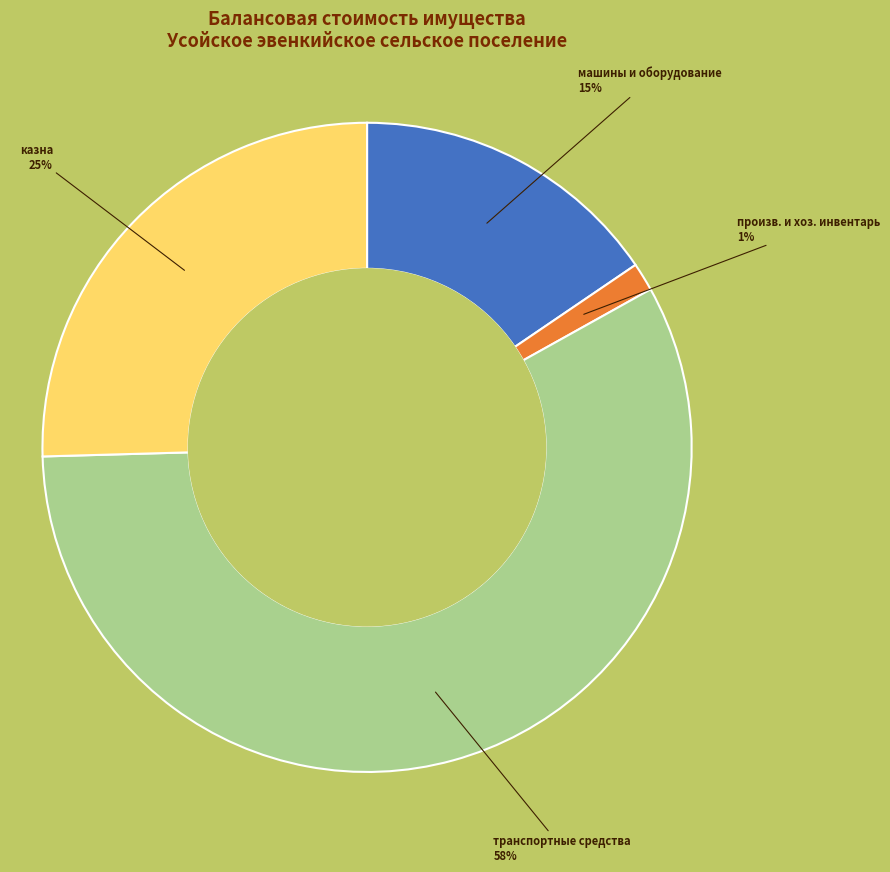

To the nearest percent, what is the average slice percentage?

25%